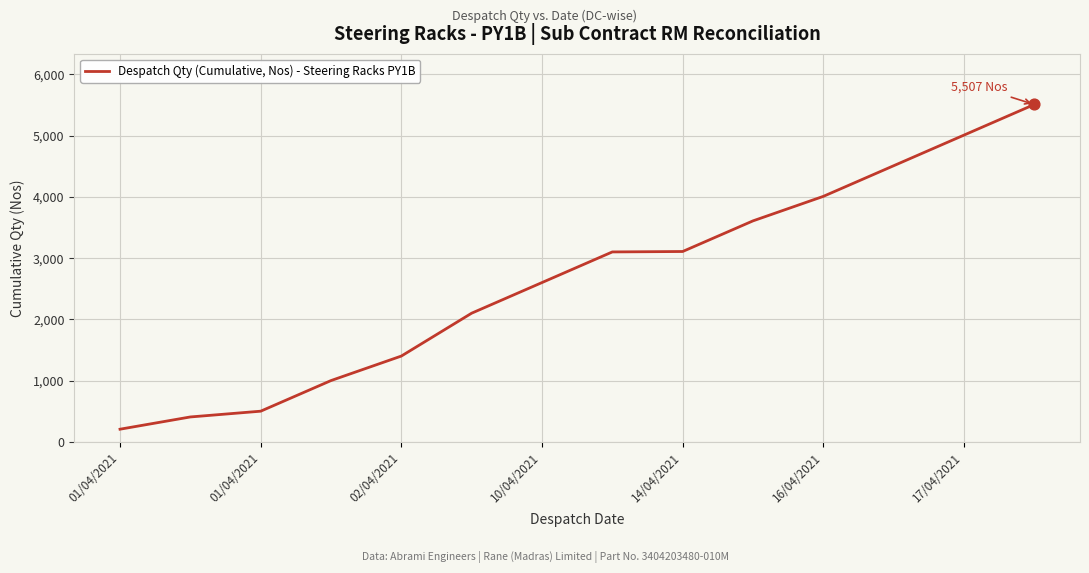

What is the difference between the maximum and minimum values?

5301